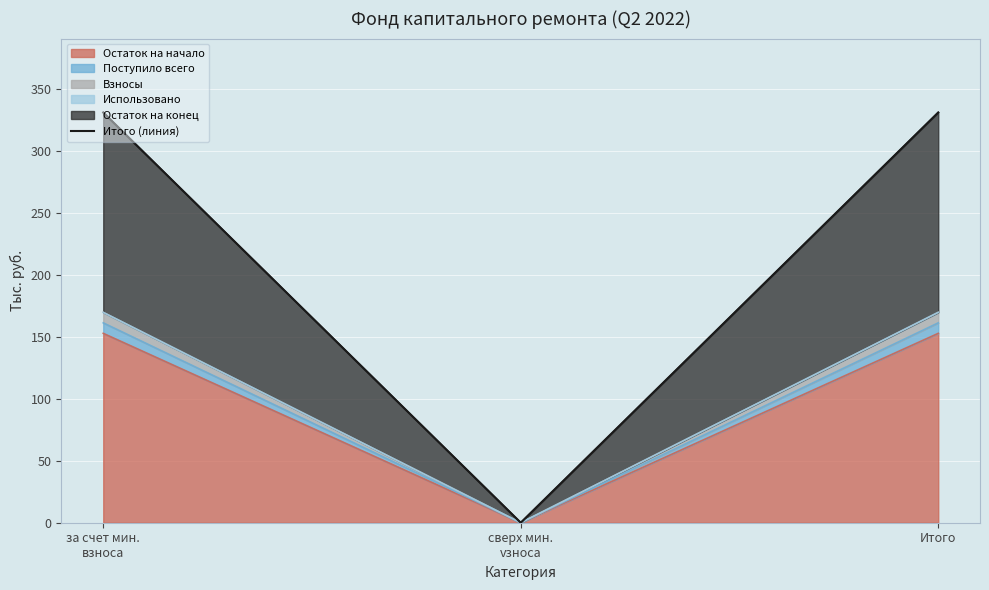

What is the label of the 1st point from the left?

за счет мин.
взноса